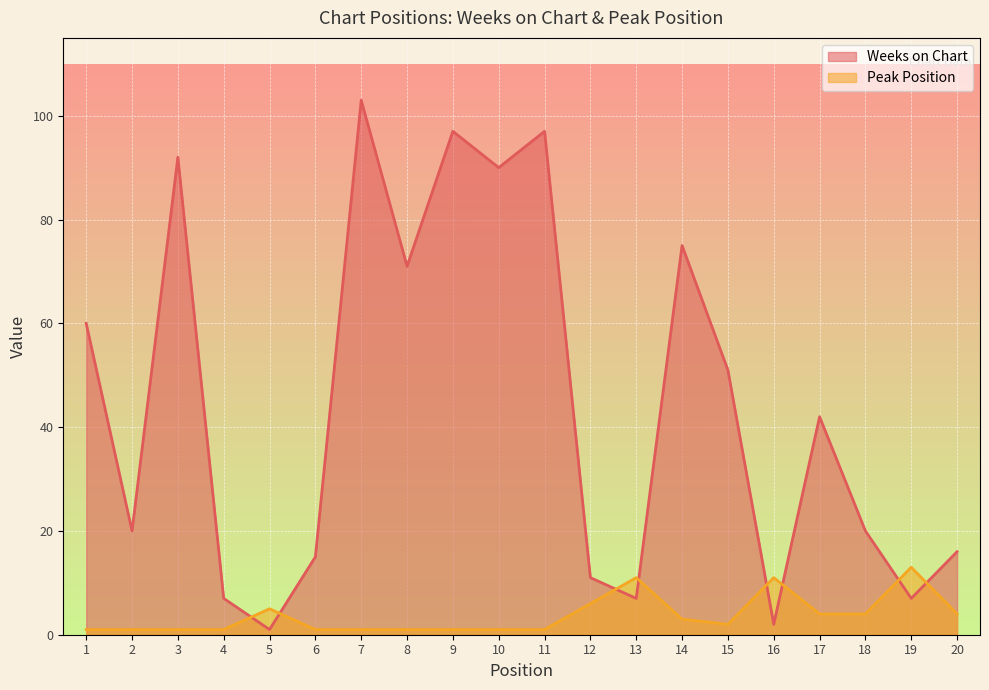

What is the sum of all Weeks on Chart values?

884